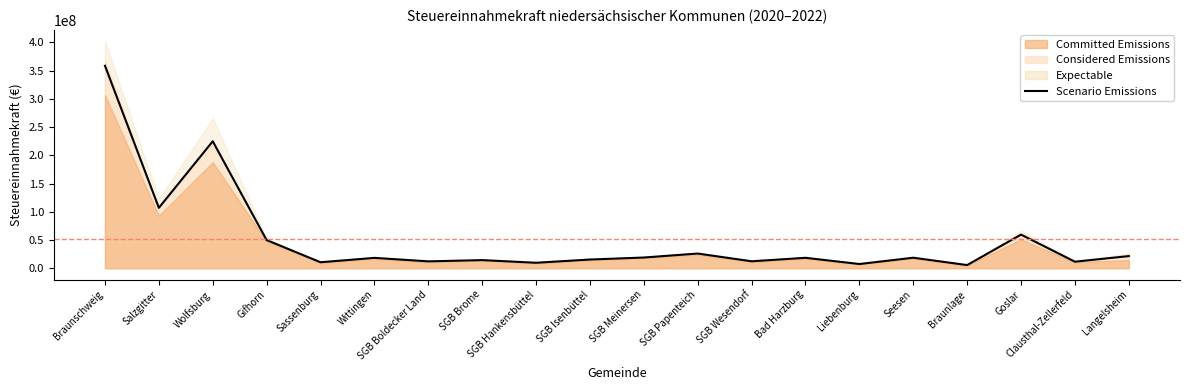

True or false: the data shows 8083177 at SGB Boldecker Land.

False